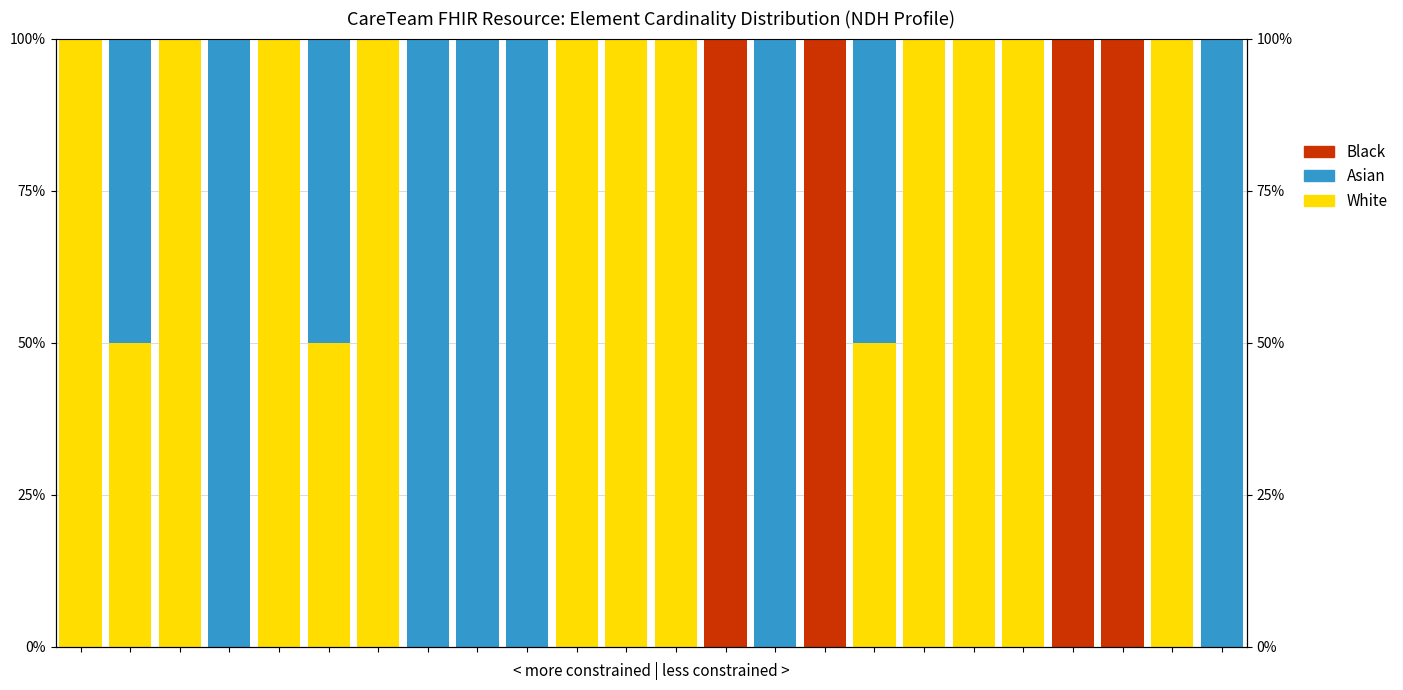

At how many categories does at least one series exceed 48?

24